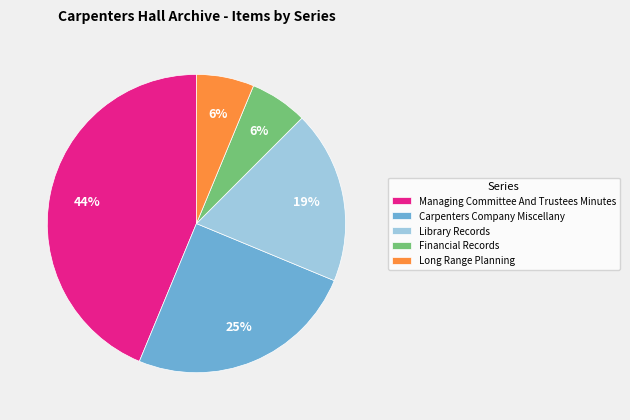

Is the sum of Carpenters Company Miscellany and Managing Committee And Trustees Minutes greater than half?

Yes